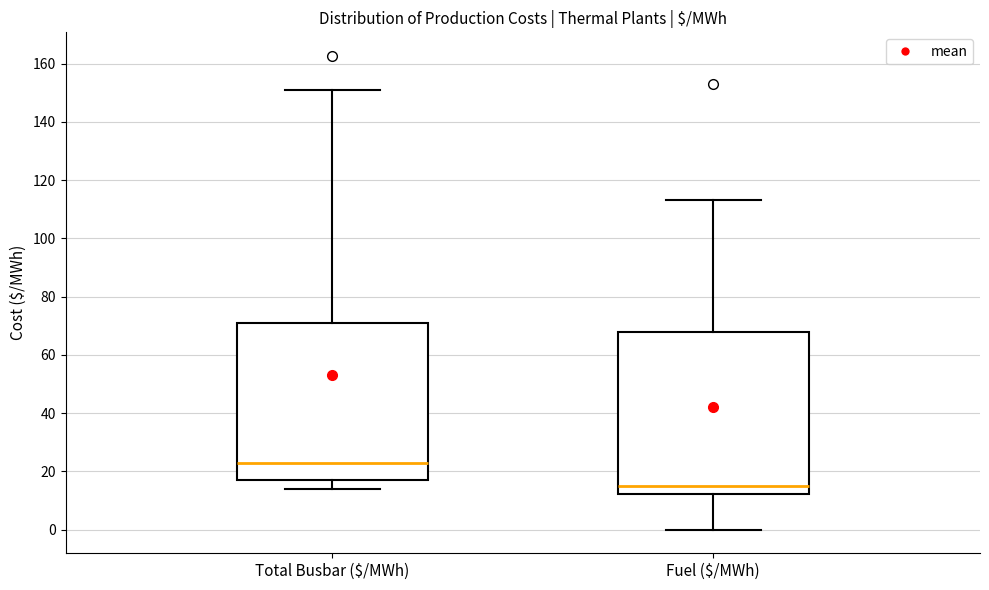

Reading left to right, transcribe this box plot: for each box, give where its median line is, the range the box spans, and where its two whiskers end, as read against the y-axis. The values are not printed on the chart, so give them approximately, as read against the axis.

Total Busbar ($/MWh): median 24, box 18 to 70, whiskers 14 to 150
Fuel ($/MWh): median 14, box 12 to 68, whiskers 0 to 114